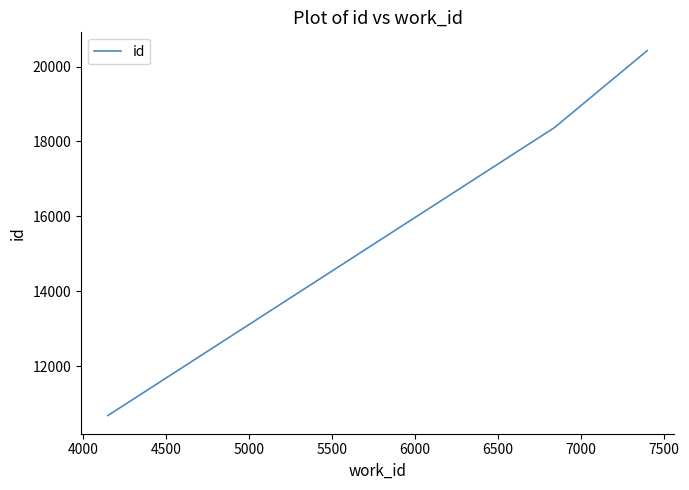

How many distinct data groups are displayed?

1